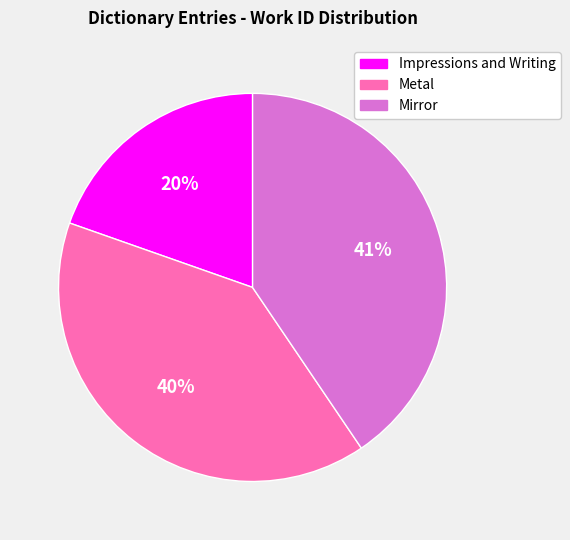

True or false: Impressions and Writing accounts for 5% of the total.

False